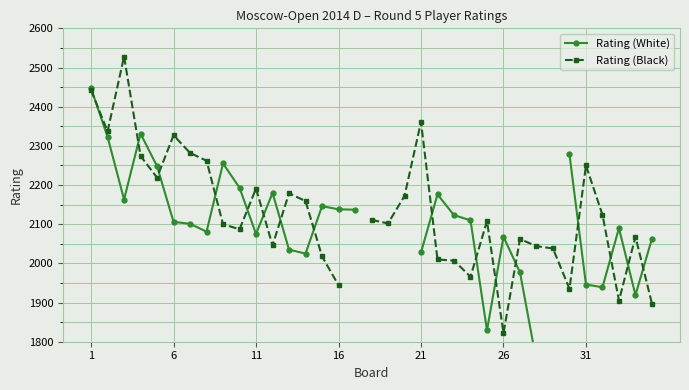

Between 18 and 22, which series saw the biggest shift?

Rating (Black)